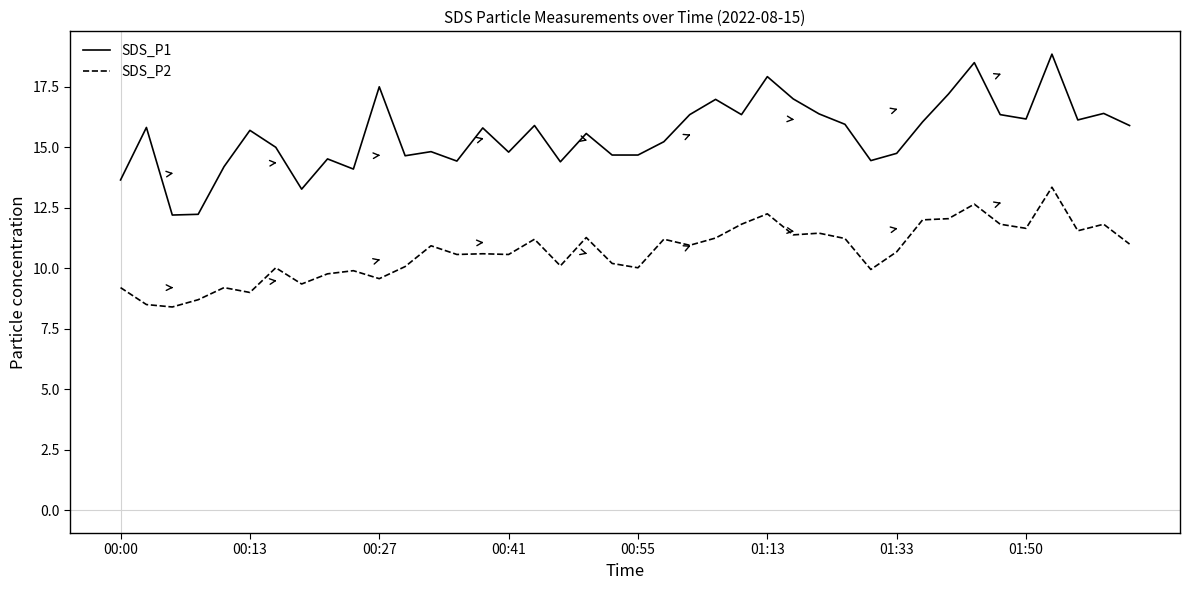

How many lines are shown in the chart?

2